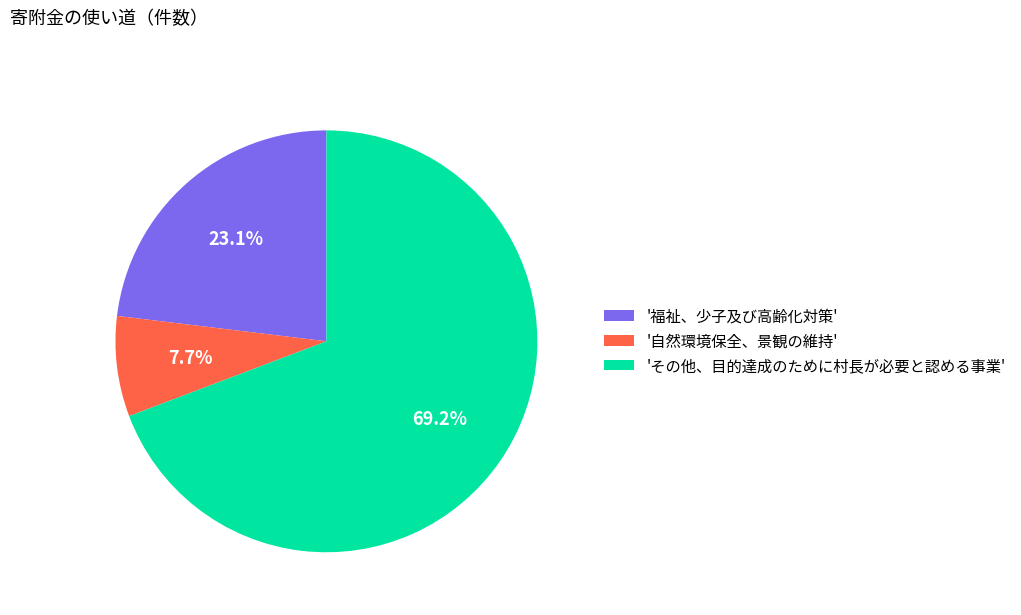

Count the number of slices in the pie.

3